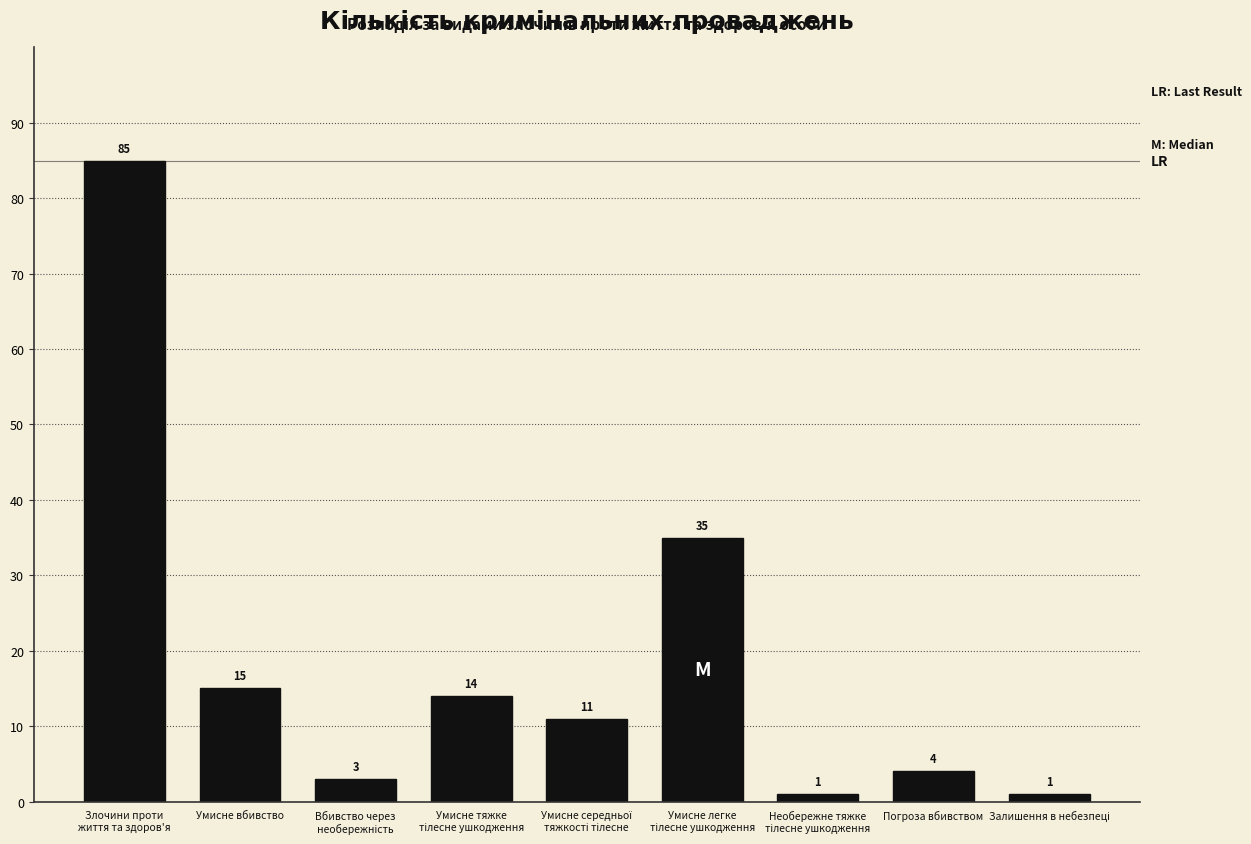

Reading left to right, list all the values displayed in this chart.

85	15	3	14	11	35	1	4	1